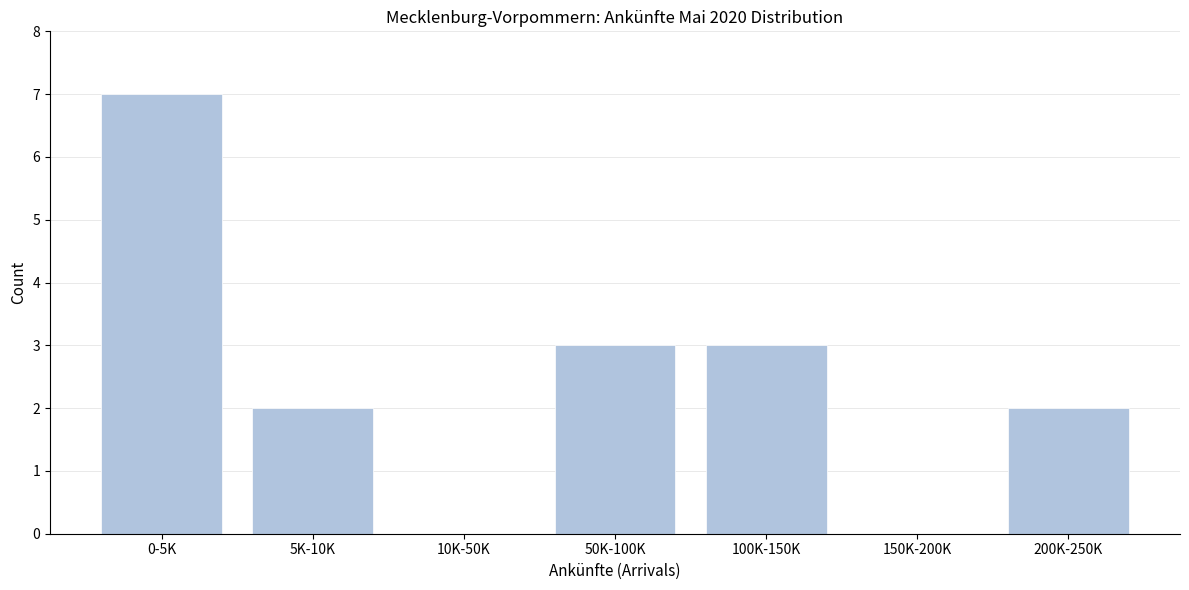

Reading left to right, extract all data points from this chart.

0-5K=7	5K-10K=2	10K-50K=0	50K-100K=3	100K-150K=3	150K-200K=0	200K-250K=2